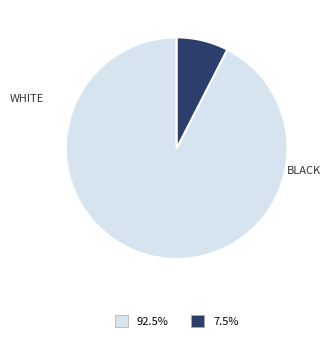

Is there a majority slice in this chart?

Yes